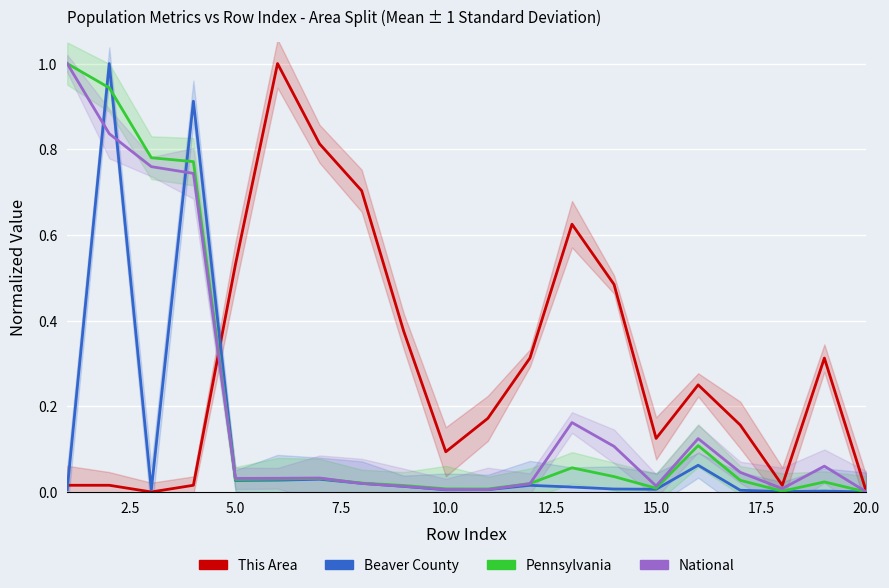

How many values in Beaver County are above zero?

19